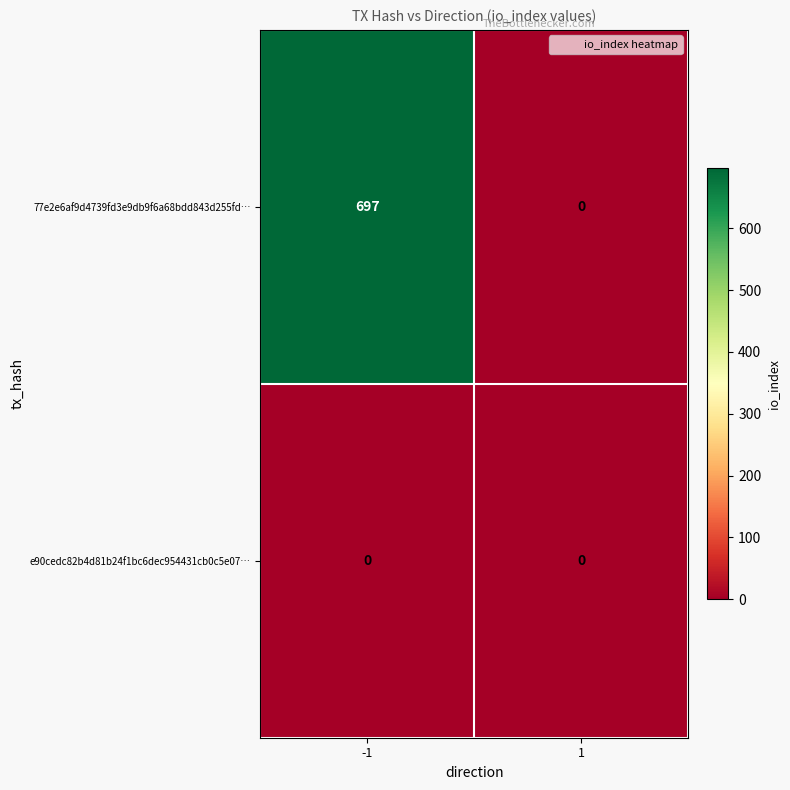

Reading left to right, extract all data points from this chart.

77e2e6af9d4739fd3e9db9f6a68bdd843d255fd…: -1=697	1=0
e90cedc82b4d81b24f1bc6dec954431cb0c5e07…: -1=0	1=0